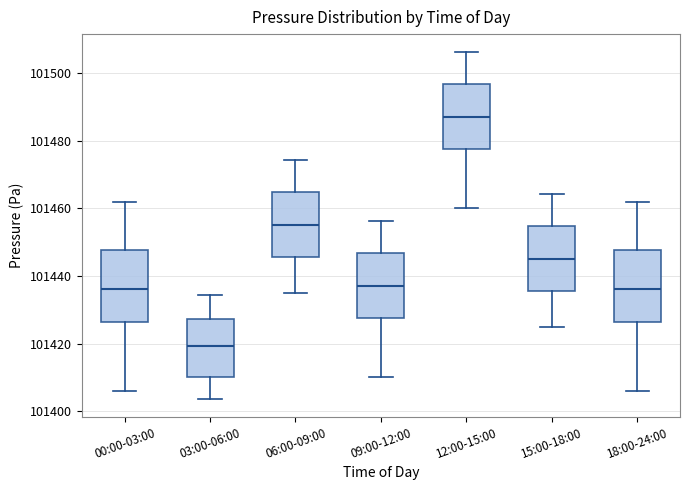

Which box's median line is the lowest?

03:00-06:00